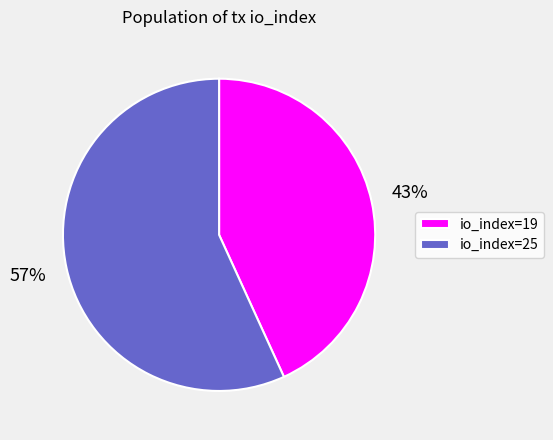

Between io_index=25 and io_index=19, which is larger?

io_index=25